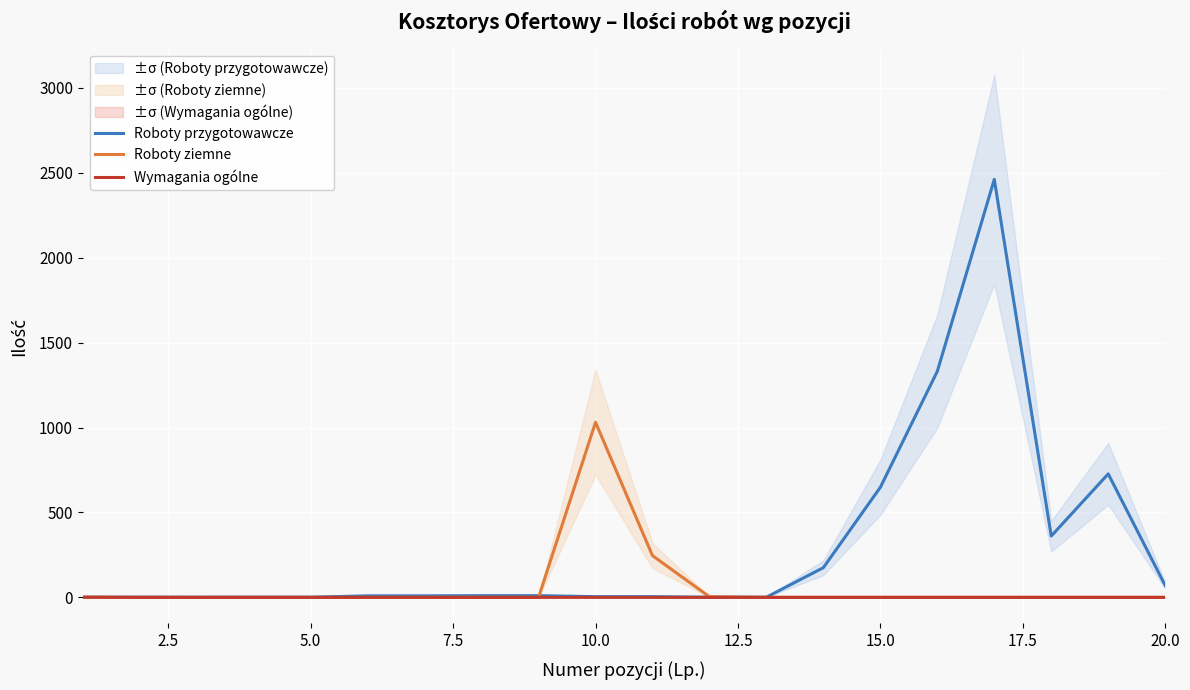

What is the maximum value for Roboty przygotowawcze?

2461.0